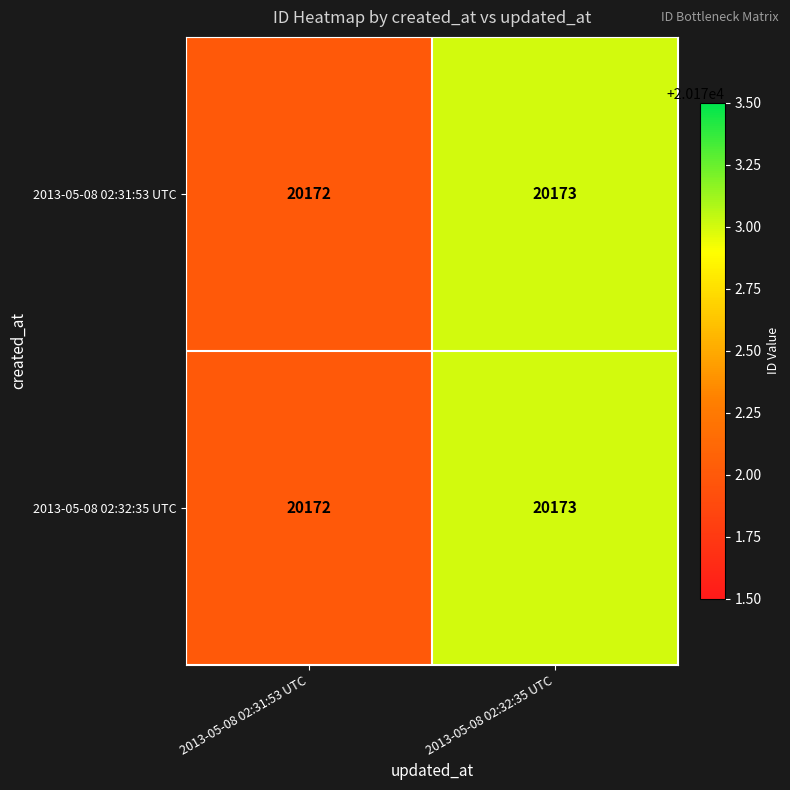

Rank the categories by 2013-05-08 02:31:53 UTC value from lowest to highest.

2013-05-08 02:31:53 UTC, 2013-05-08 02:32:35 UTC